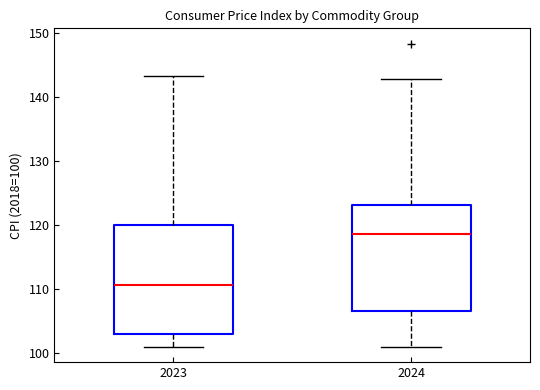

Where is the lower edge of the box at x = 2023 on the y-axis? The values are not printed on the chart, so give them approximately, as read against the axis.

103